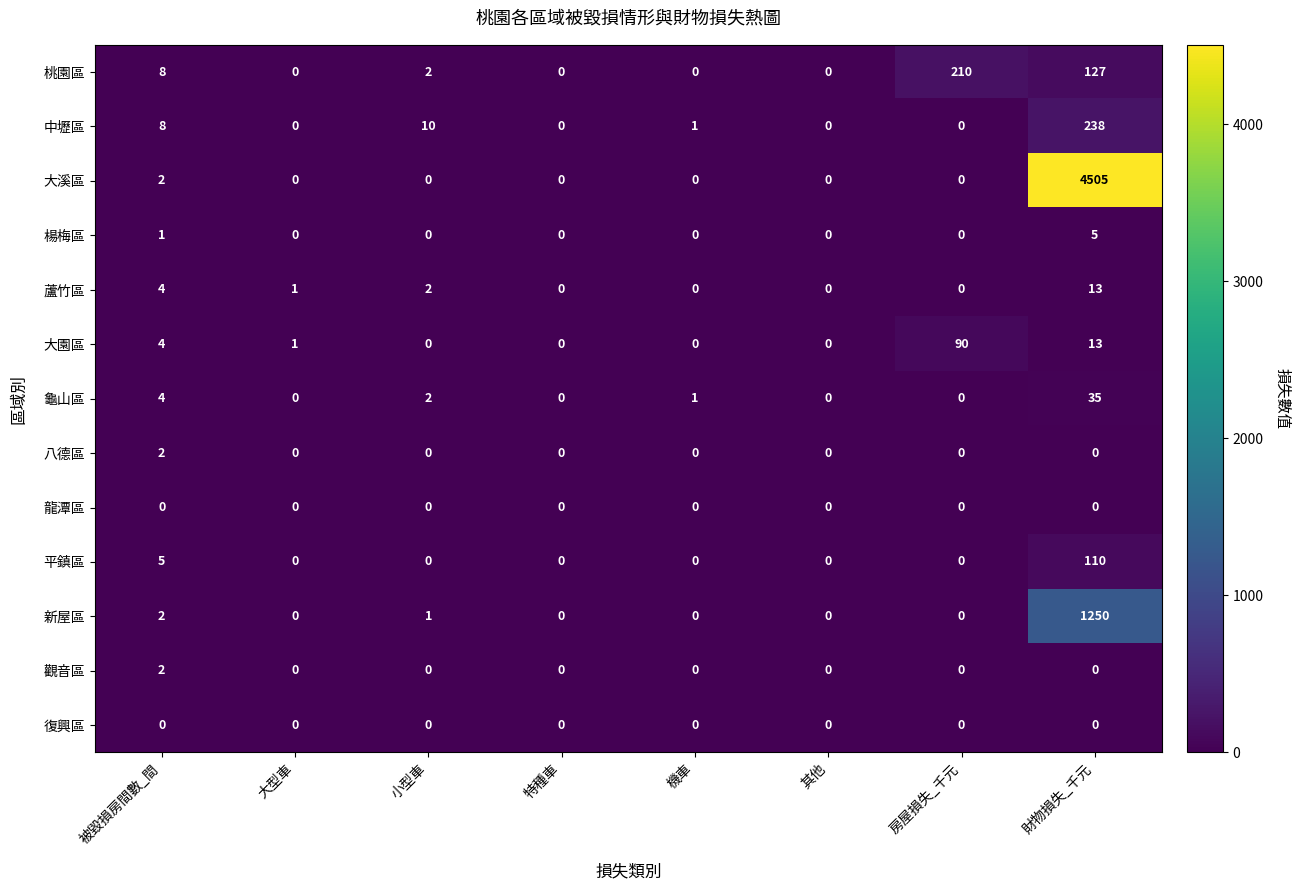

What is the sum of all 蘆竹區 values?

20